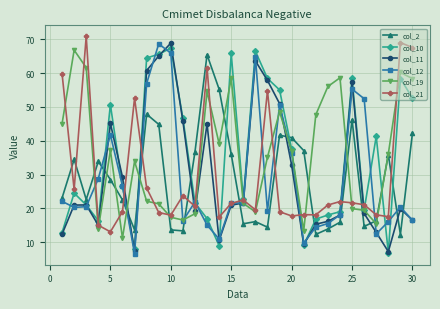

What is the value of the col_2 point at the 21st from the left?

37.1